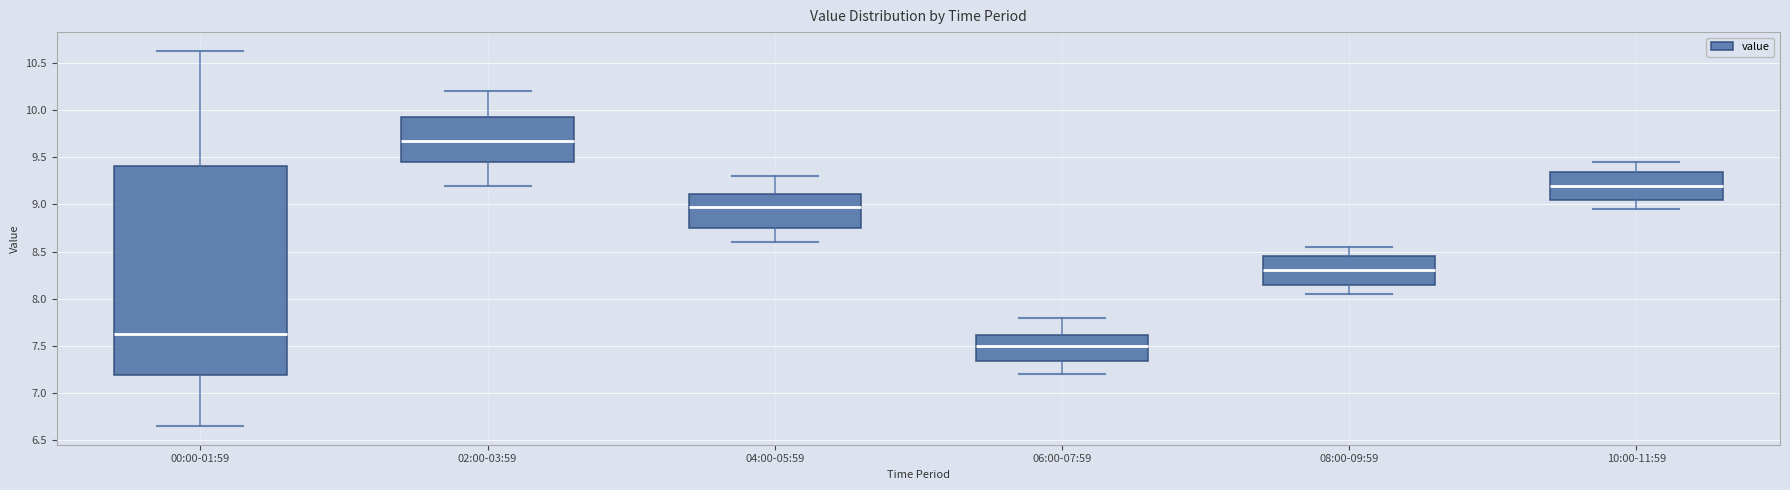

Comparing the boxes themselves (not the whiskers), which one is the tallest?

00:00-01:59